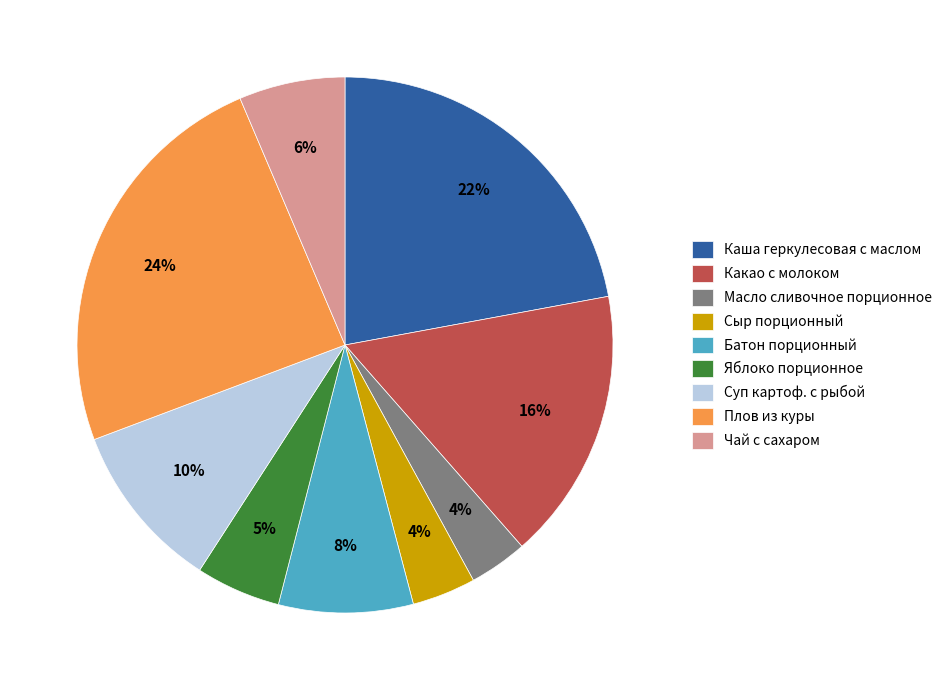

To the nearest percent, what is the difference between the Чай с сахаром and Плов из куры slice percentages?

18%